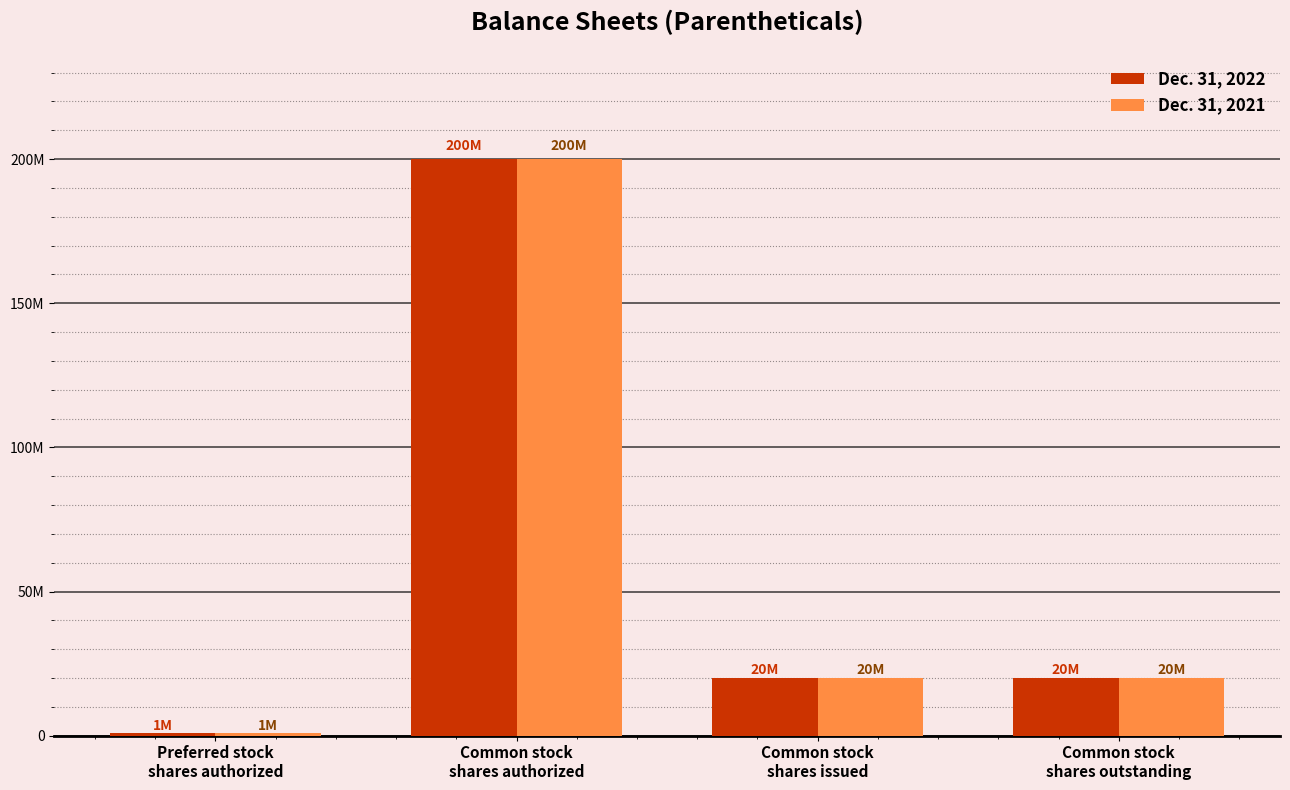

The value of Dec. 31, 2021 at Preferred stock
shares authorized is 1000000. True or false?

True